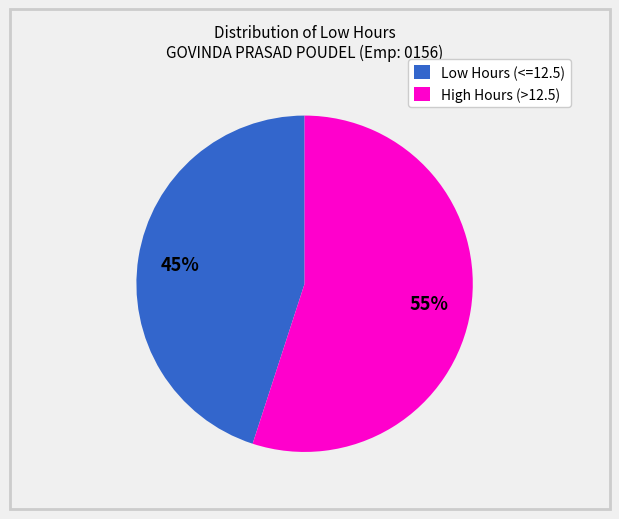

Rank the categories by value from highest to lowest.

High Hours (>12.5), Low Hours (<=12.5)